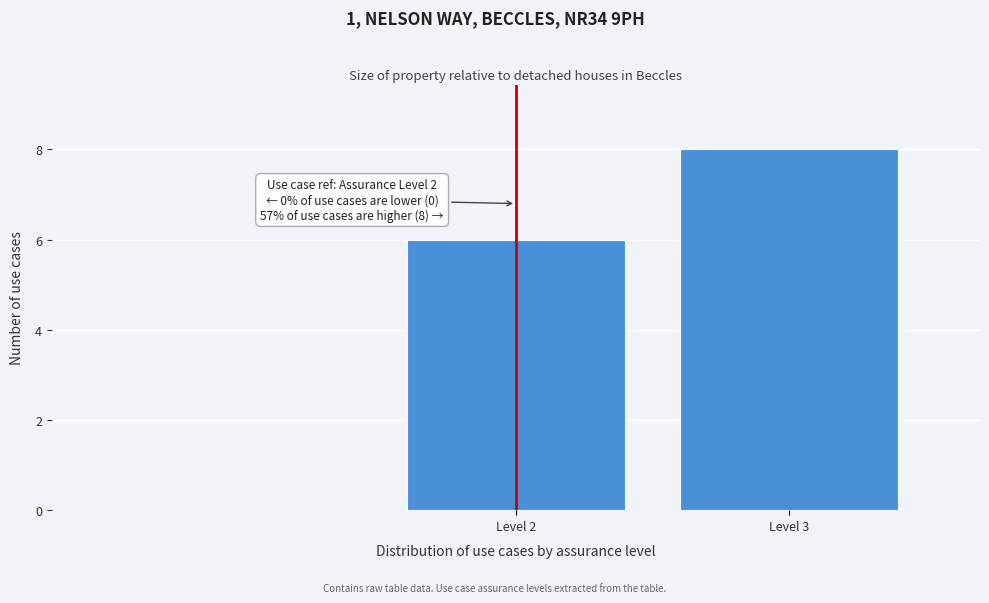

Reading left to right, extract all data points from this chart.

Level 2=6	Level 3=8